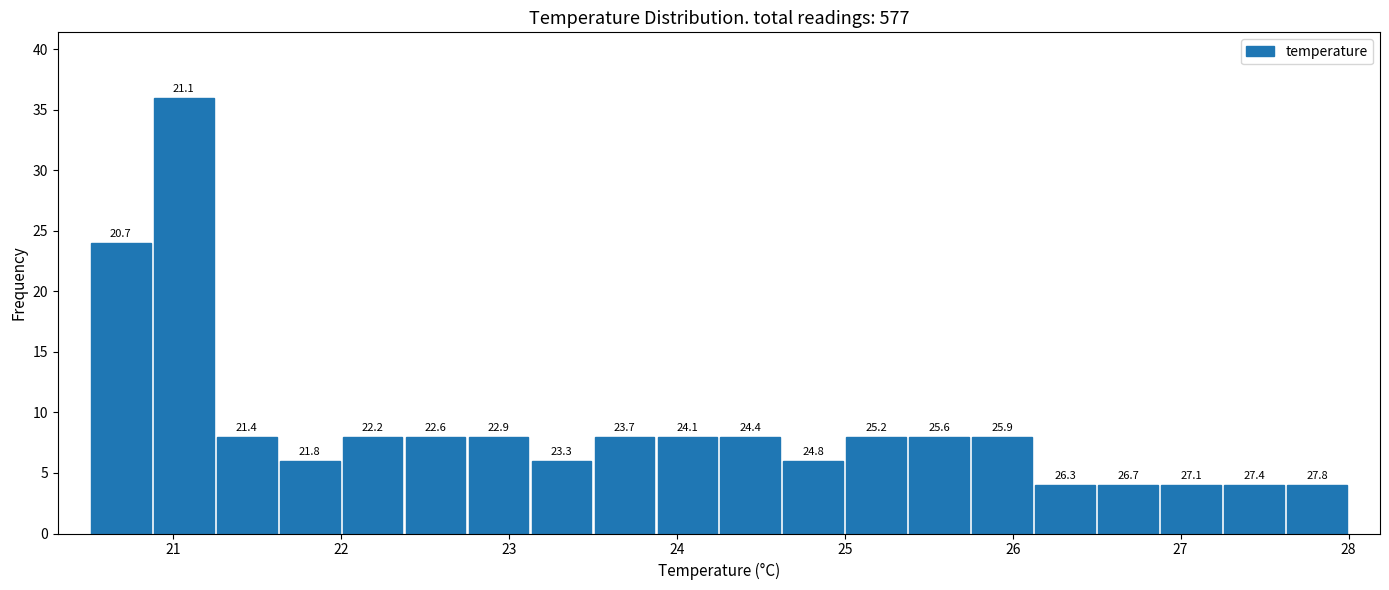

Around what value on the x-axis is the tallest bar? Give the approximate position of its centre, as read against the axis.

21.1